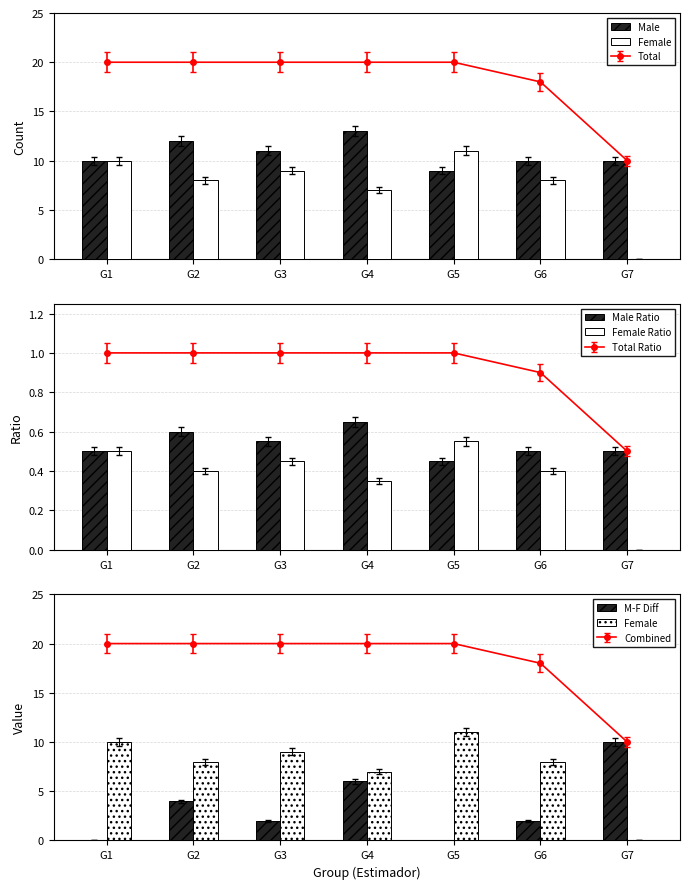

The value of Male Ratio at G2 is 0.2. True or false?

False